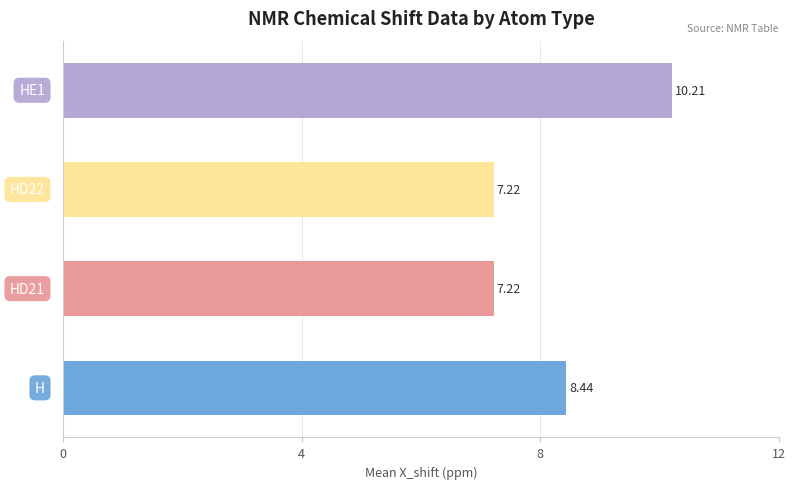

What is the average value?

8.3